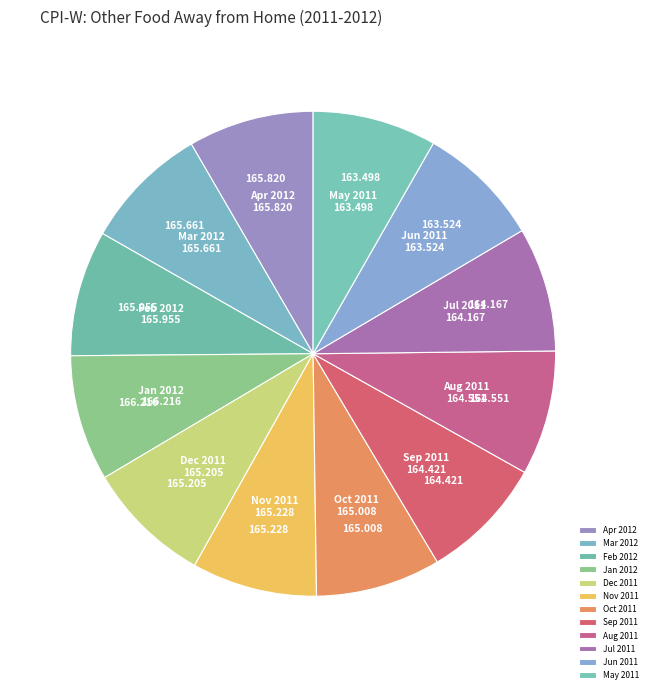

Does any single category account for the majority?

No